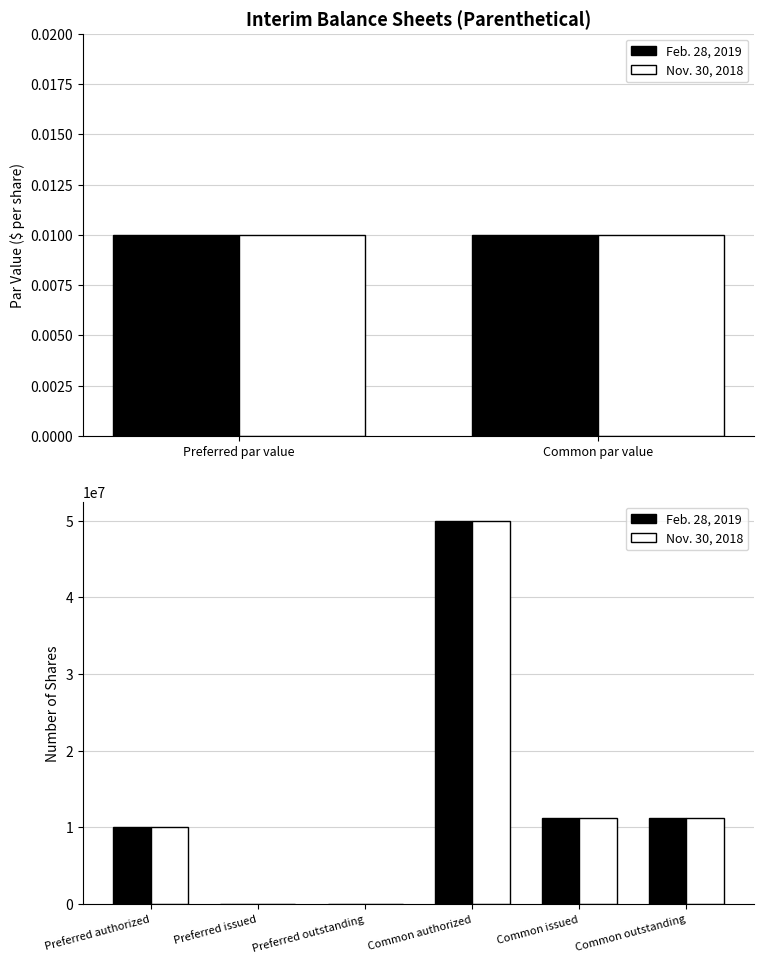

Does the chart contain any negative values?

No